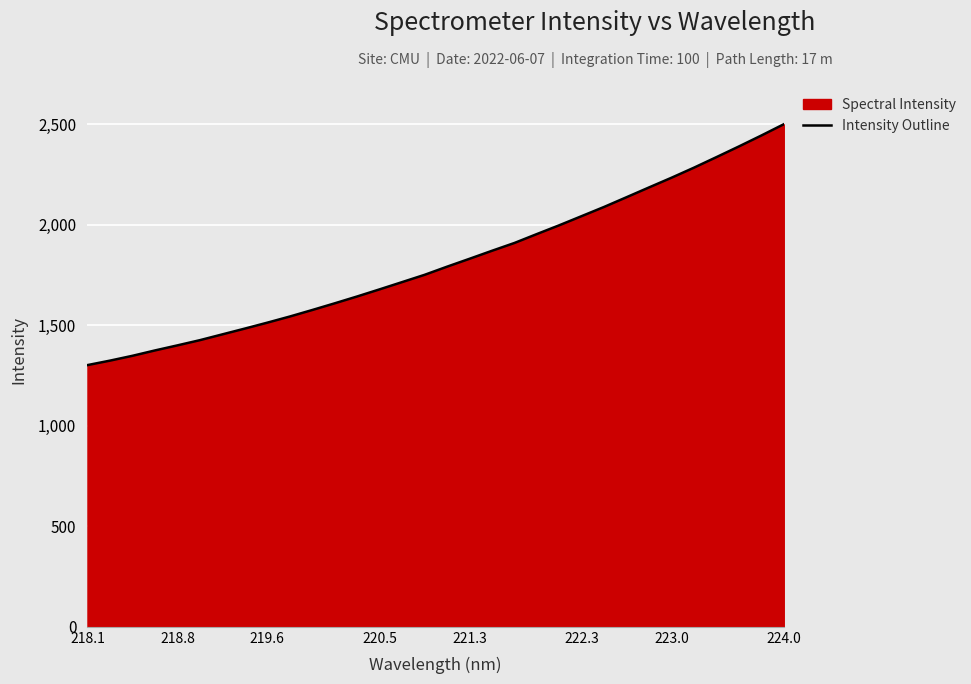

What value does the data have at 218.8?

1399.7